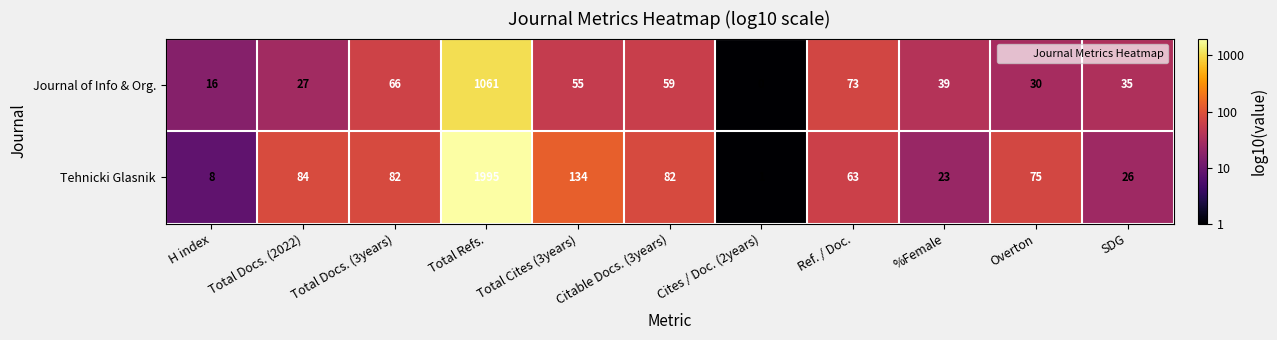

Where is Tehnicki Glasnik nearest to the value 998?

Total Cites (3years)